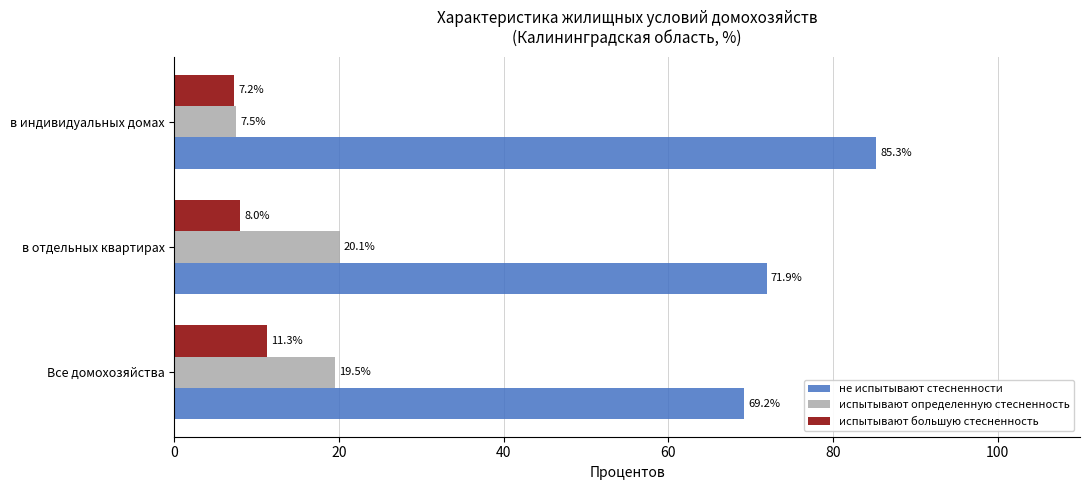

Which series has the largest total across all categories?

не испытывают стесненности